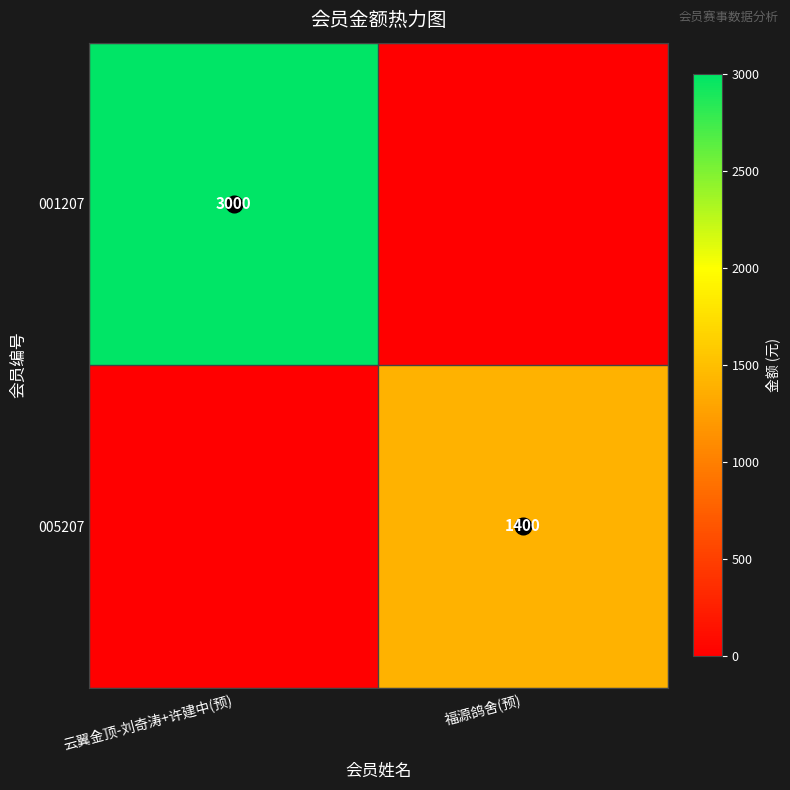

Is the value of 001207 at 云翼金顶-刘奇涛+许建中(预) greater than the value of 005207 at 云翼金顶-刘奇涛+许建中(预)?

Yes